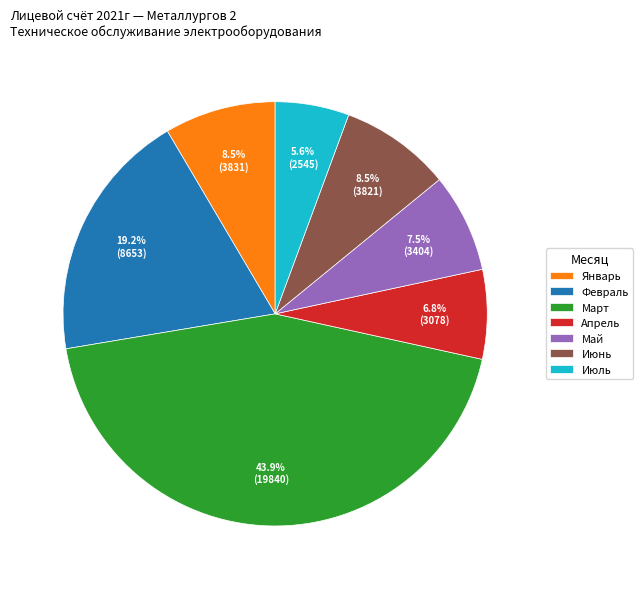

Combined, what portion of the pie is Март and Февраль?

63.1%